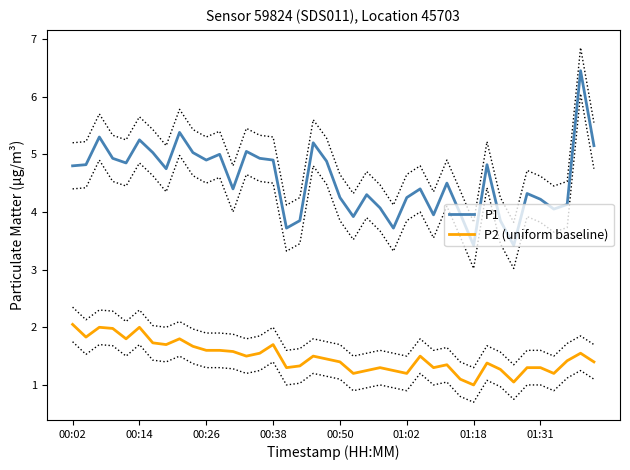

True or false: P2 (uniform baseline) and P1 cross at least once.

False